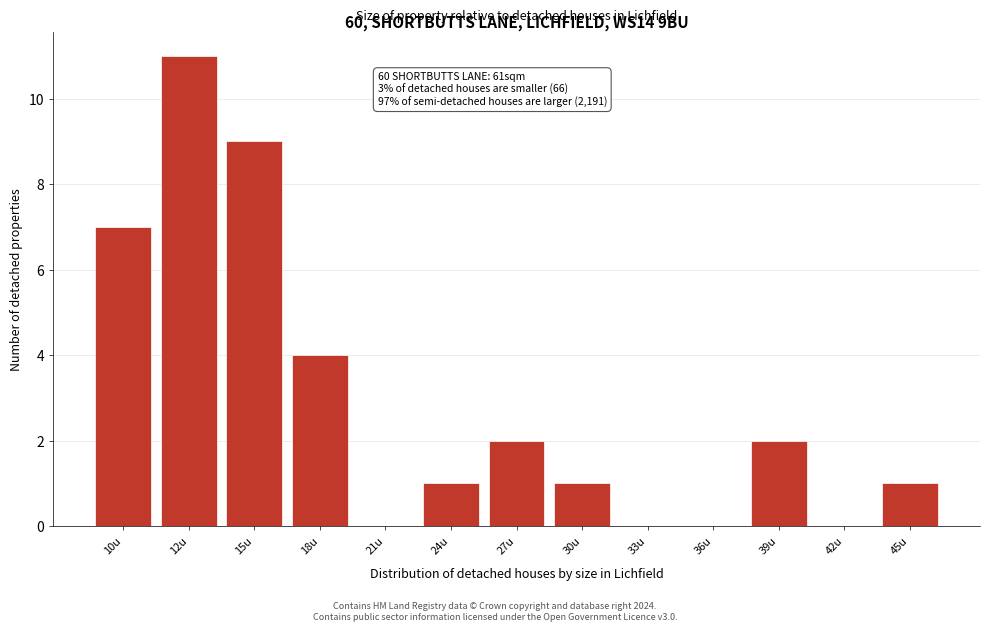

Reading right to left, transcribe all the data shown in this chart.

45u=1	42u=0	39u=2	36u=0	33u=0	30u=1	27u=2	24u=1	21u=0	18u=4	15u=9	12u=11	10u=7